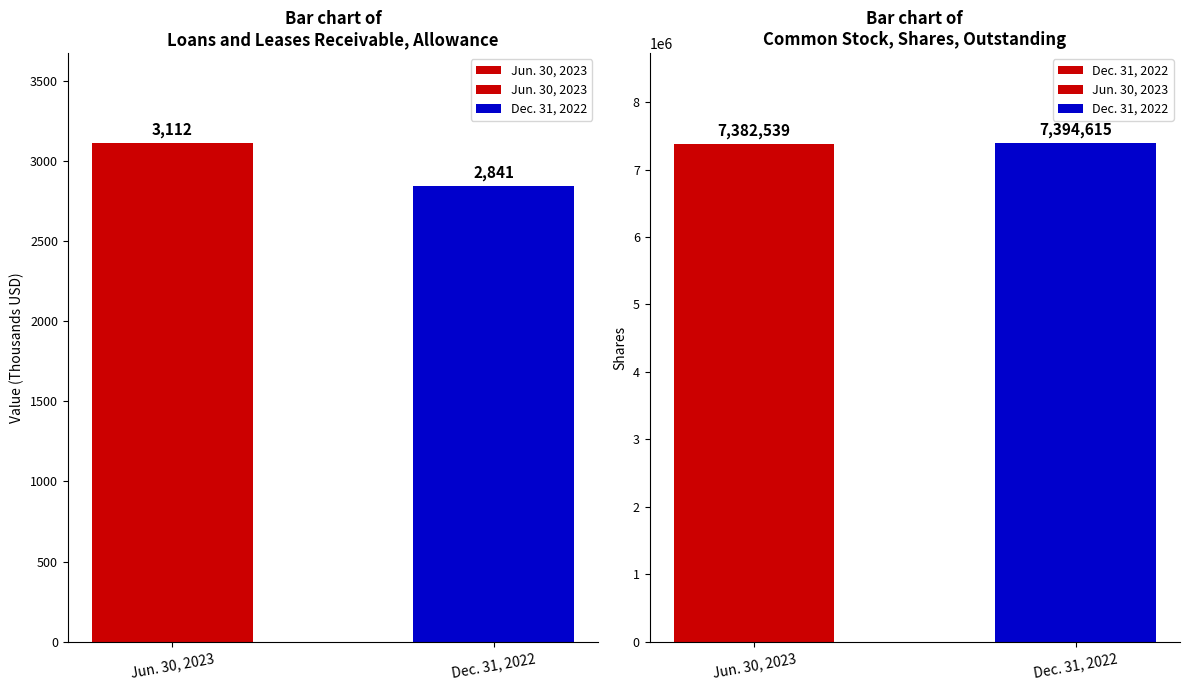

Count the Jun. 30, 2023 values in the range 2841 to 3112.

2